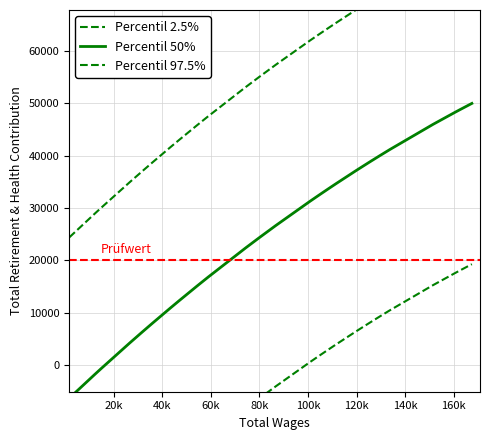

How many data points in Percentil 50% are less than 31265?

18